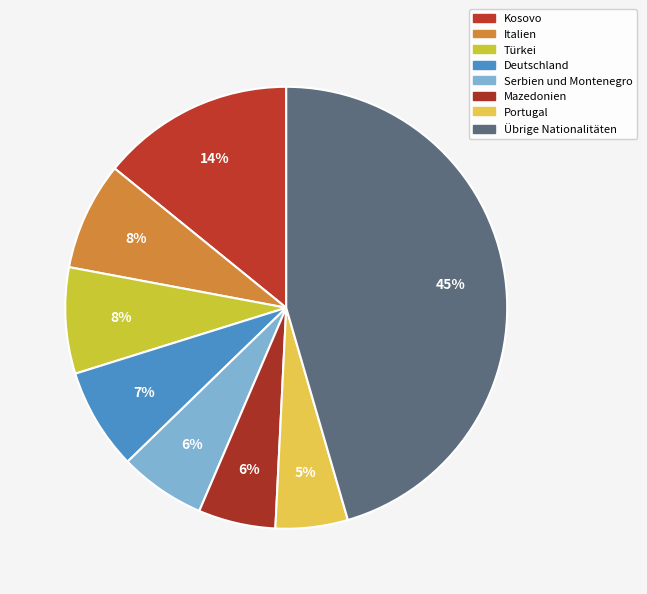

Count the number of slices in the pie.

8